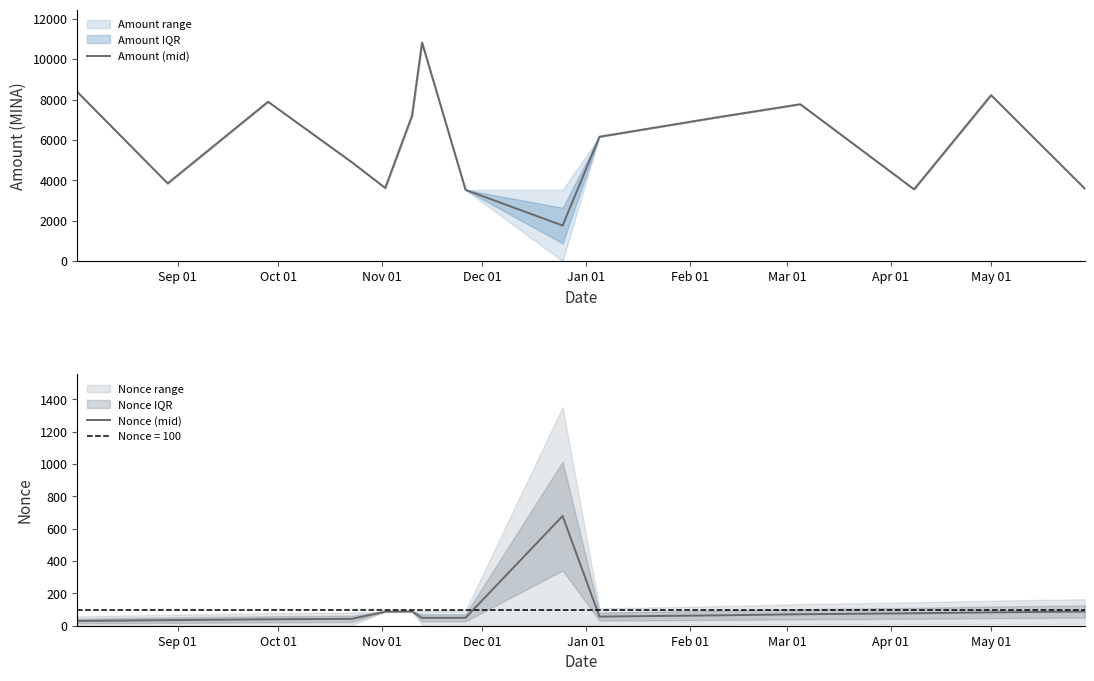

What is the total value across all series at Apr 01?

3576.0